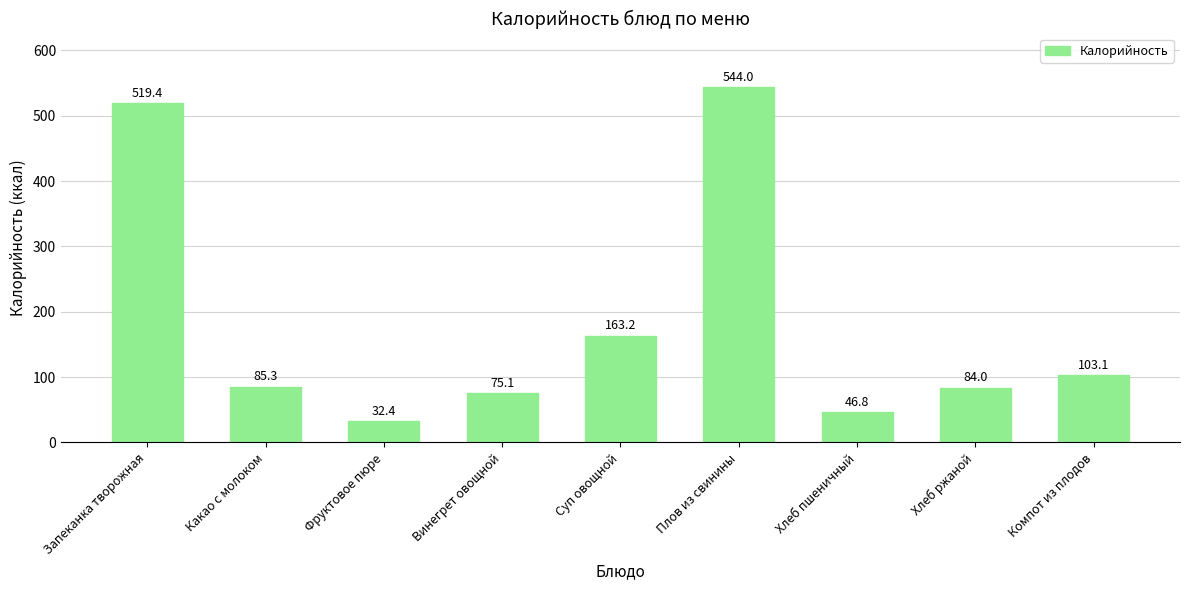

Are the bars grouped side by side (vs. stacked)?

No